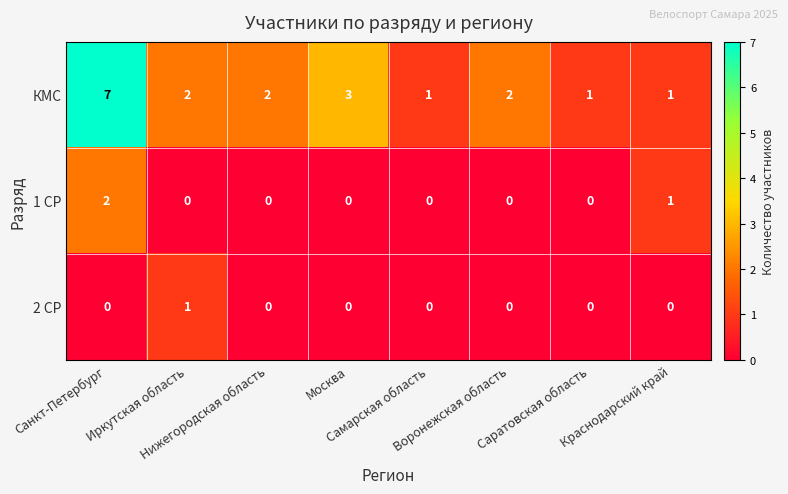

Count the КМС values in the range 1 to 3.

7